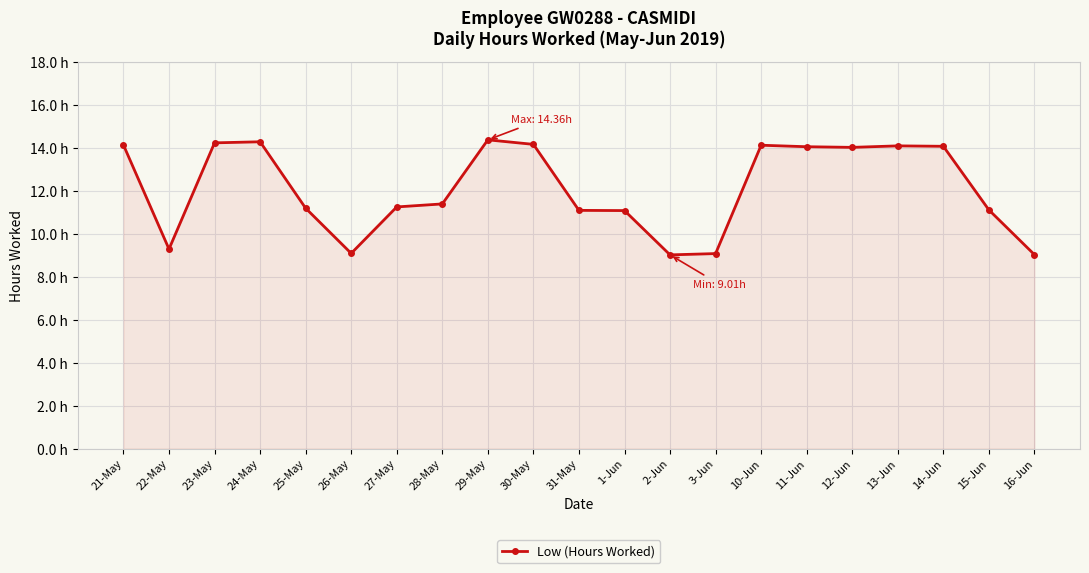

Reading left to right, transcribe all the data shown in this chart.

21-May=14.1	22-May=9.3	23-May=14.2	24-May=14.3	25-May=11.2	26-May=9.1	27-May=11.2	28-May=11.4	29-May=14.4	30-May=14.2	31-May=11.1	1-Jun=11.1	2-Jun=9.0	3-Jun=9.1	10-Jun=14.1	11-Jun=14.0	12-Jun=14.0	13-Jun=14.1	14-Jun=14.1	15-Jun=11.1	16-Jun=9.0